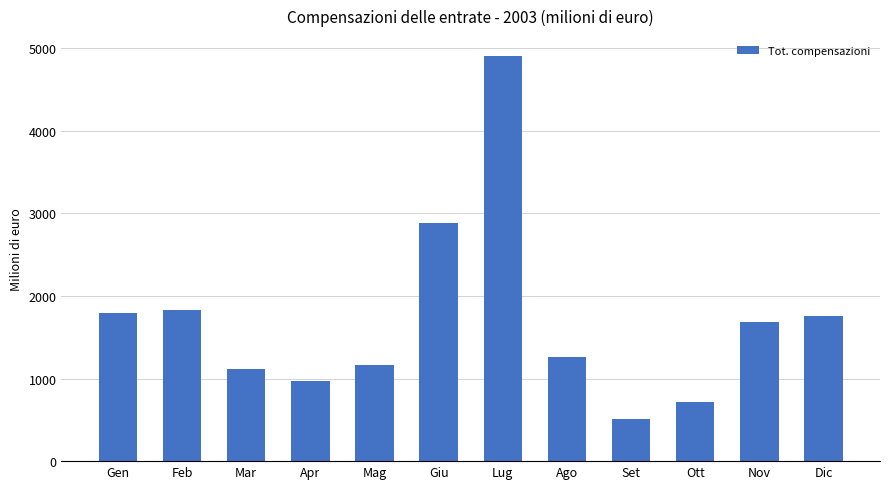

Count the number of categories in the chart.

12